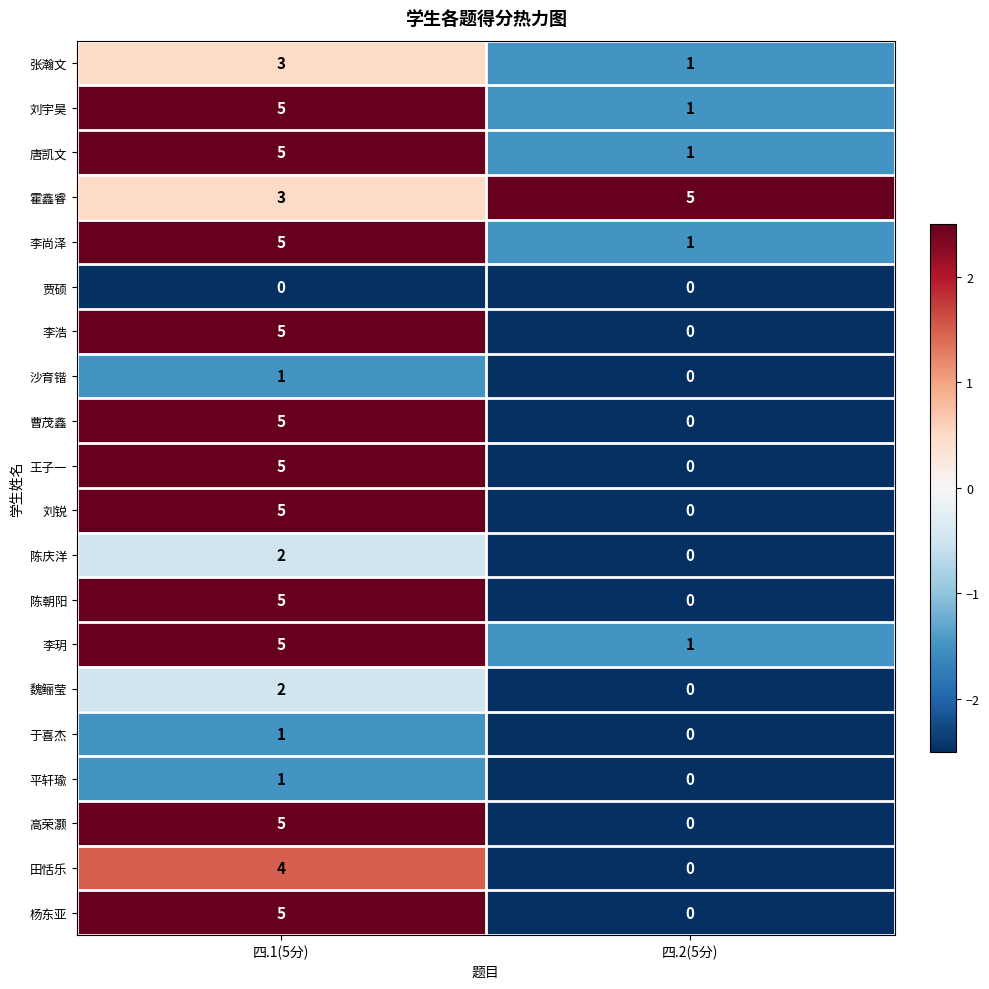

Count the number of data series in this chart.

20